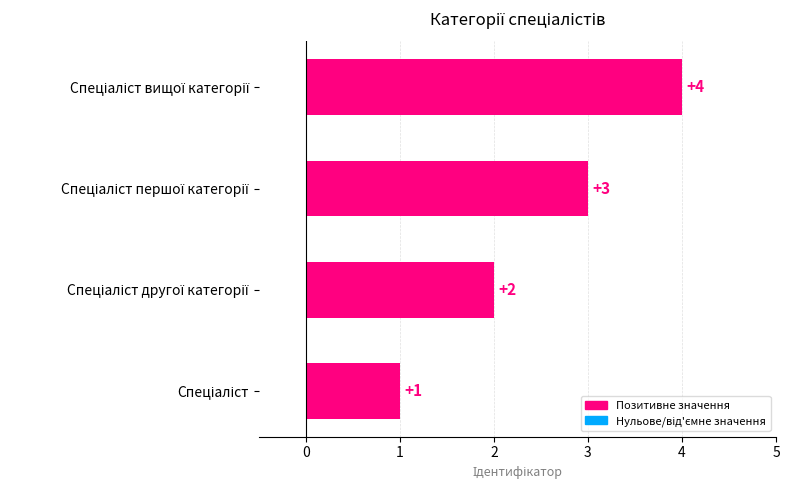

What is the greatest value displayed?

4